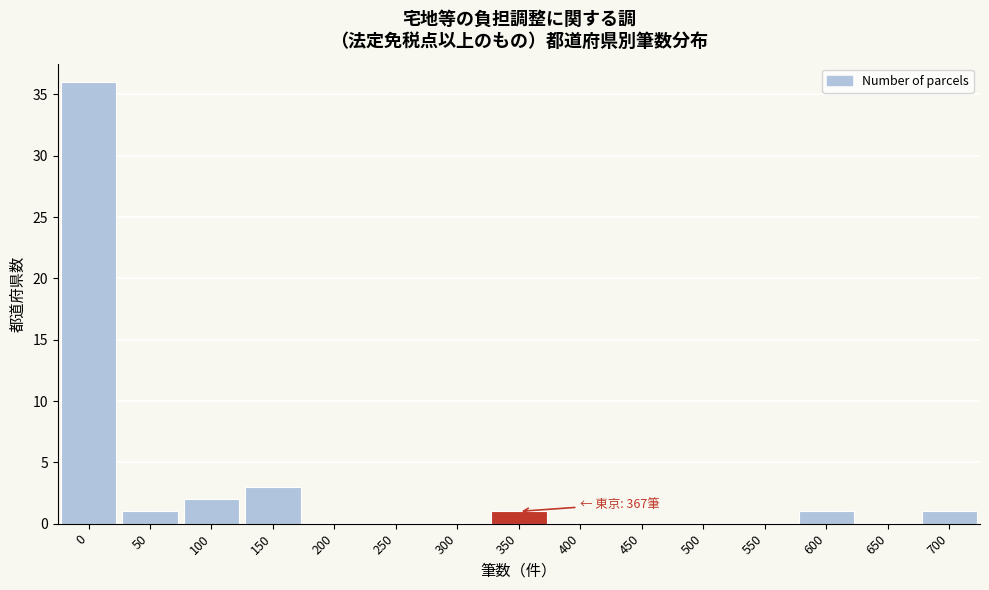

Reading left to right, list all the values displayed in this chart.

0=36	50=1	100=2	150=3	200=0	250=0	300=0	350=1	400=0	450=0	500=0	550=0	600=1	650=0	700=1